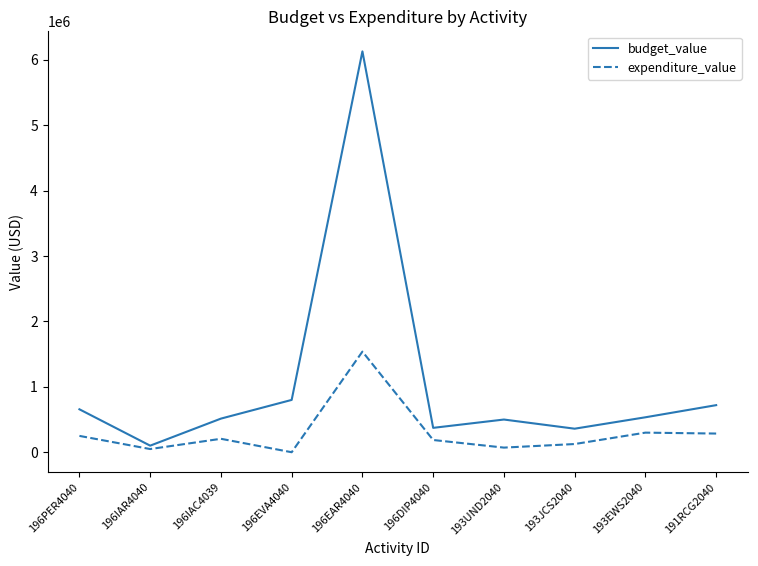

List the series in order of their overall mean, lowest first.

expenditure_value, budget_value